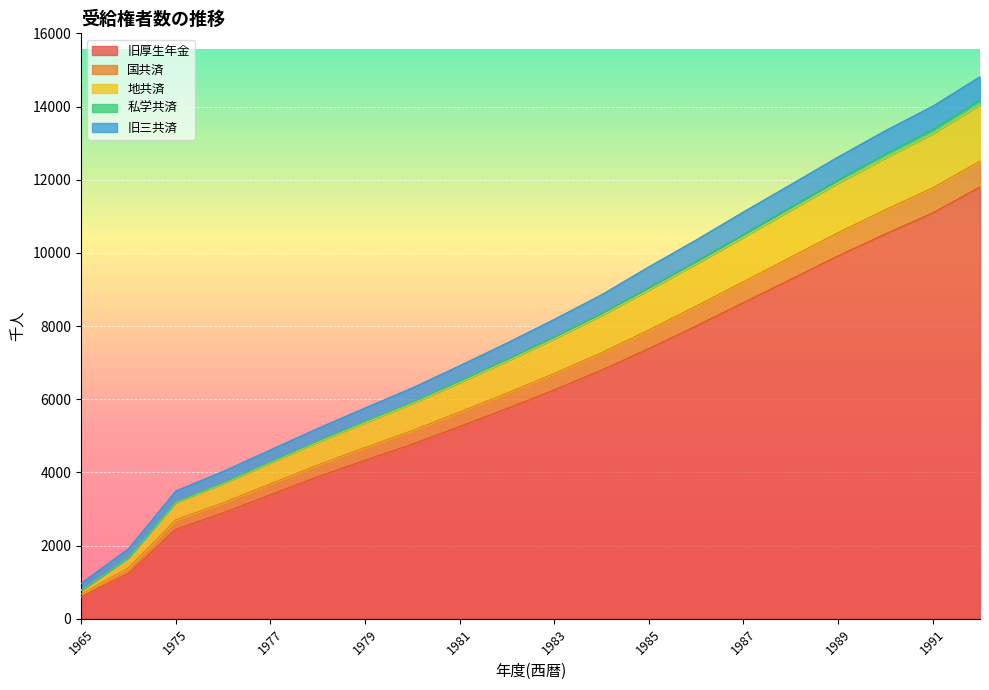

Rank the categories by 地共済 value from lowest to highest.

1965, 1970, 1975, 1976, 1977, 1978, 1979, 1980, 1981, 1982, 1983, 1984, 1985, 1986, 1987, 1988, 1989, 1990, 1991, 1992